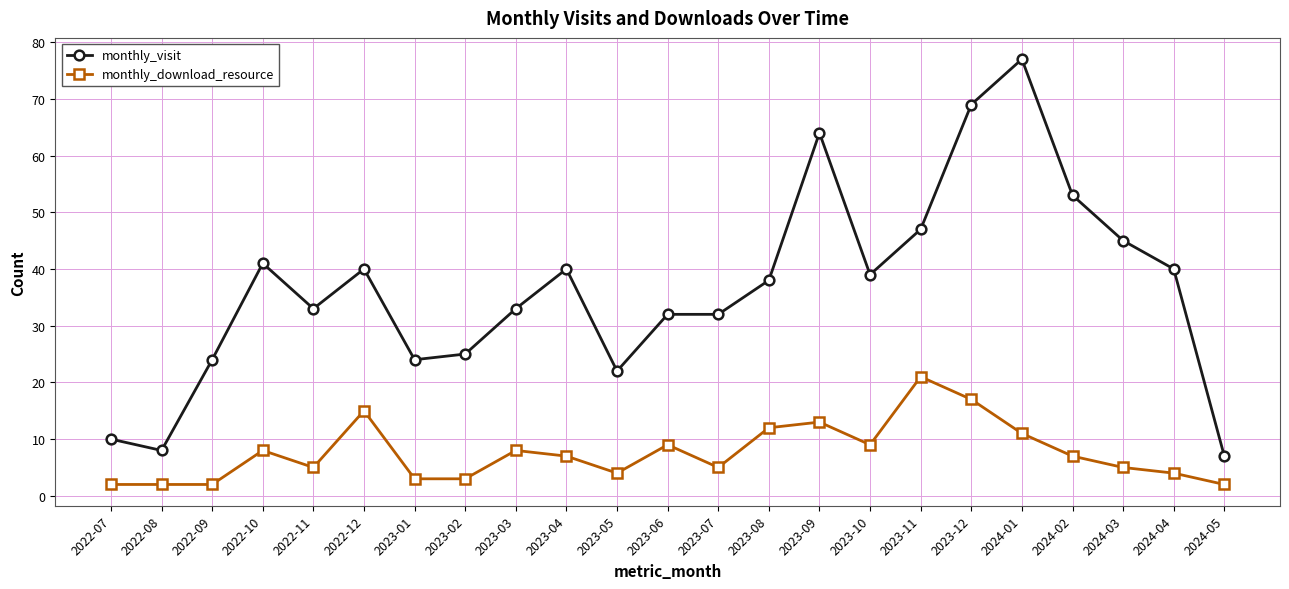

At which category is the sum across all series the highest?

2024-01